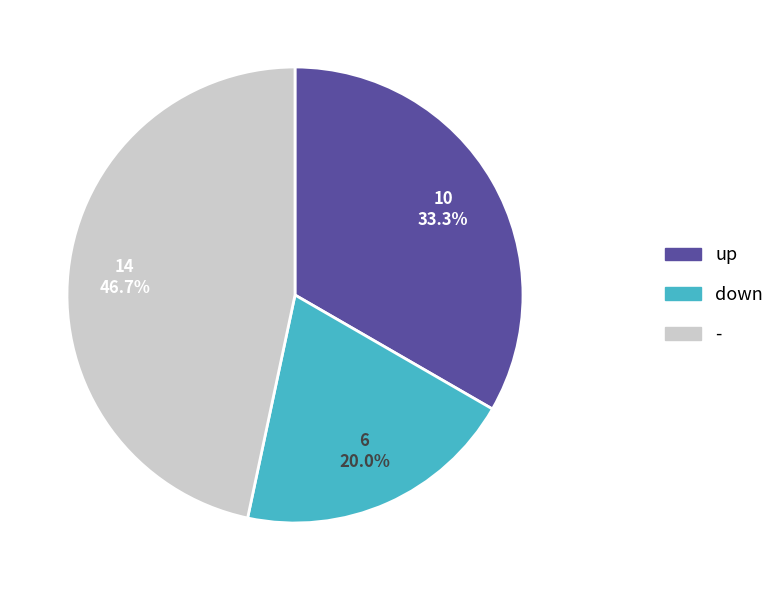

Does any single category account for the majority?

No